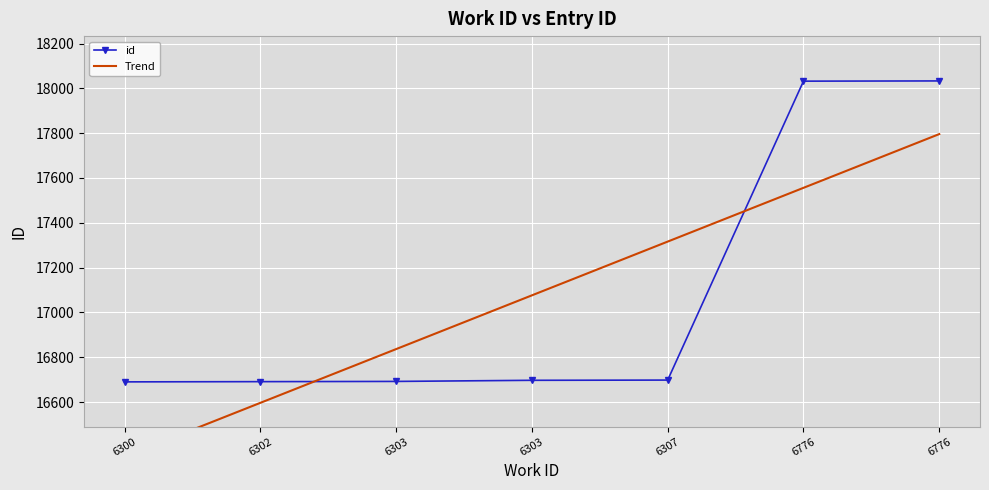

Rank the series at 6776 from highest to lowest value.

id, Trend